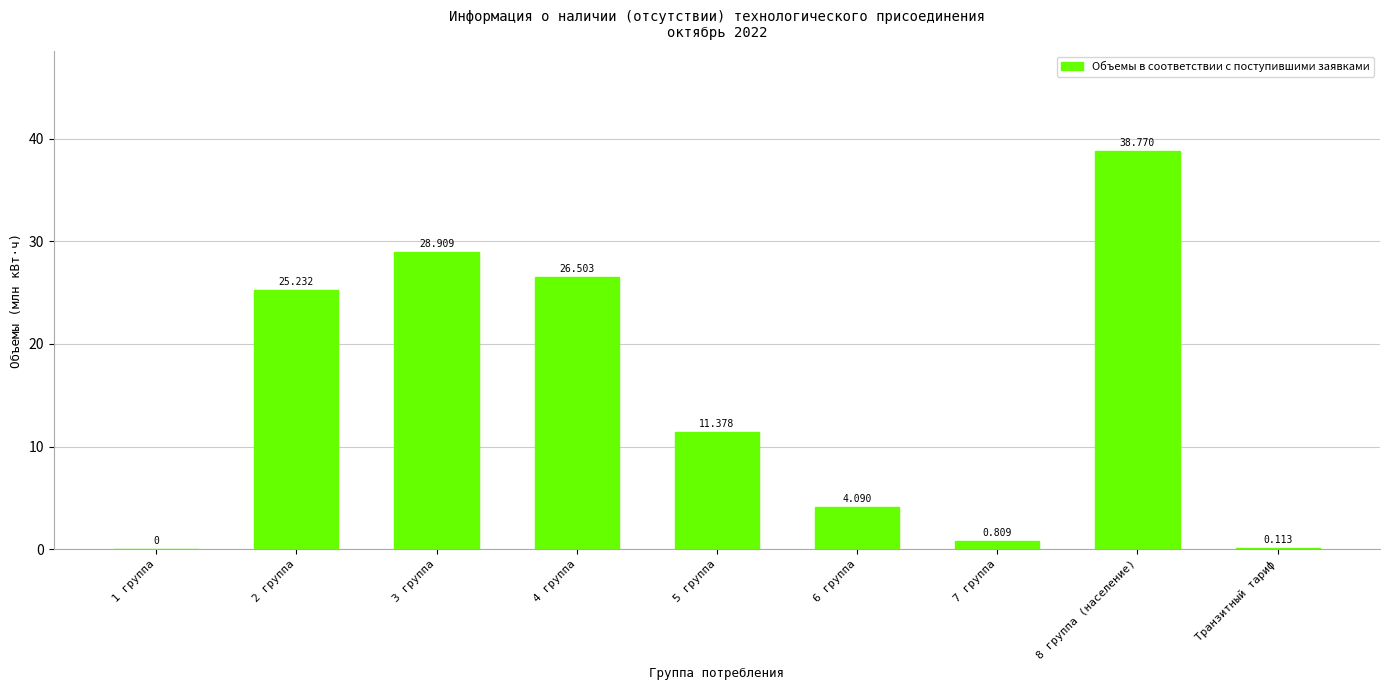

Rank the categories by value from highest to lowest.

8 группа (население), 3 группа, 4 группа, 2 группа, 5 группа, 6 группа, 7 группа, Транзитный тариф, 1 группа